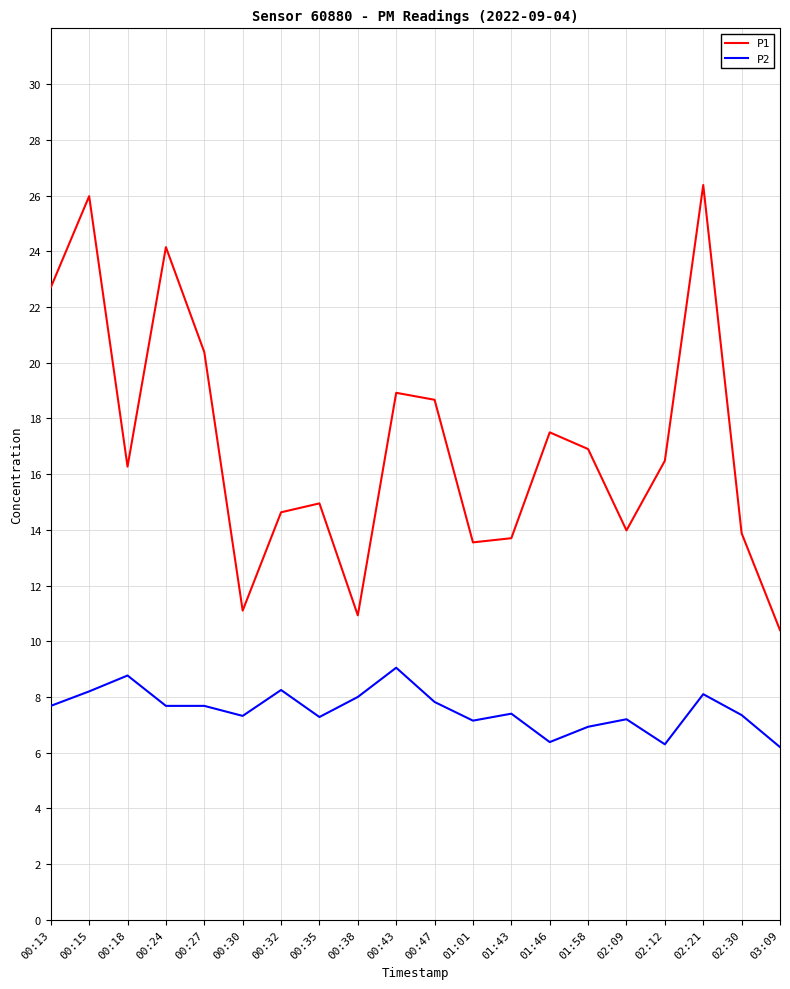

What position from the left is 00:38?

9